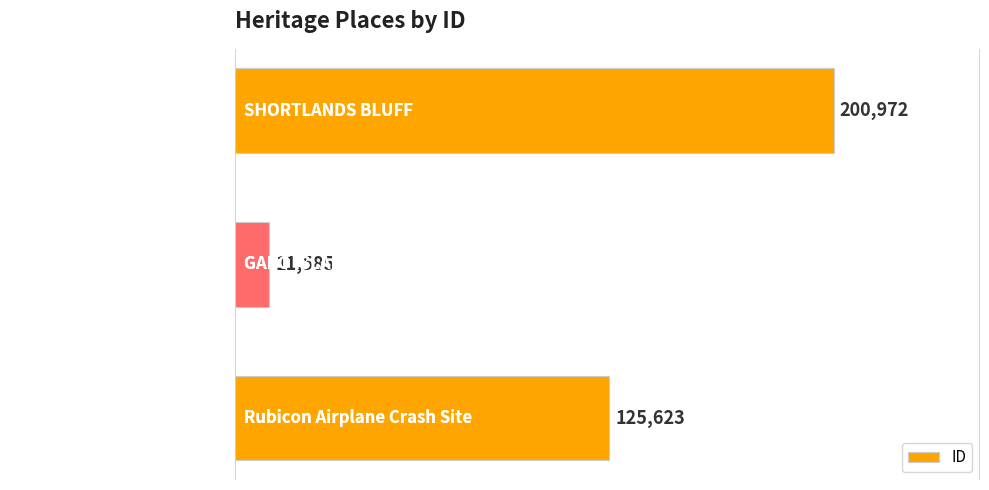

Are the bars horizontal?

Yes